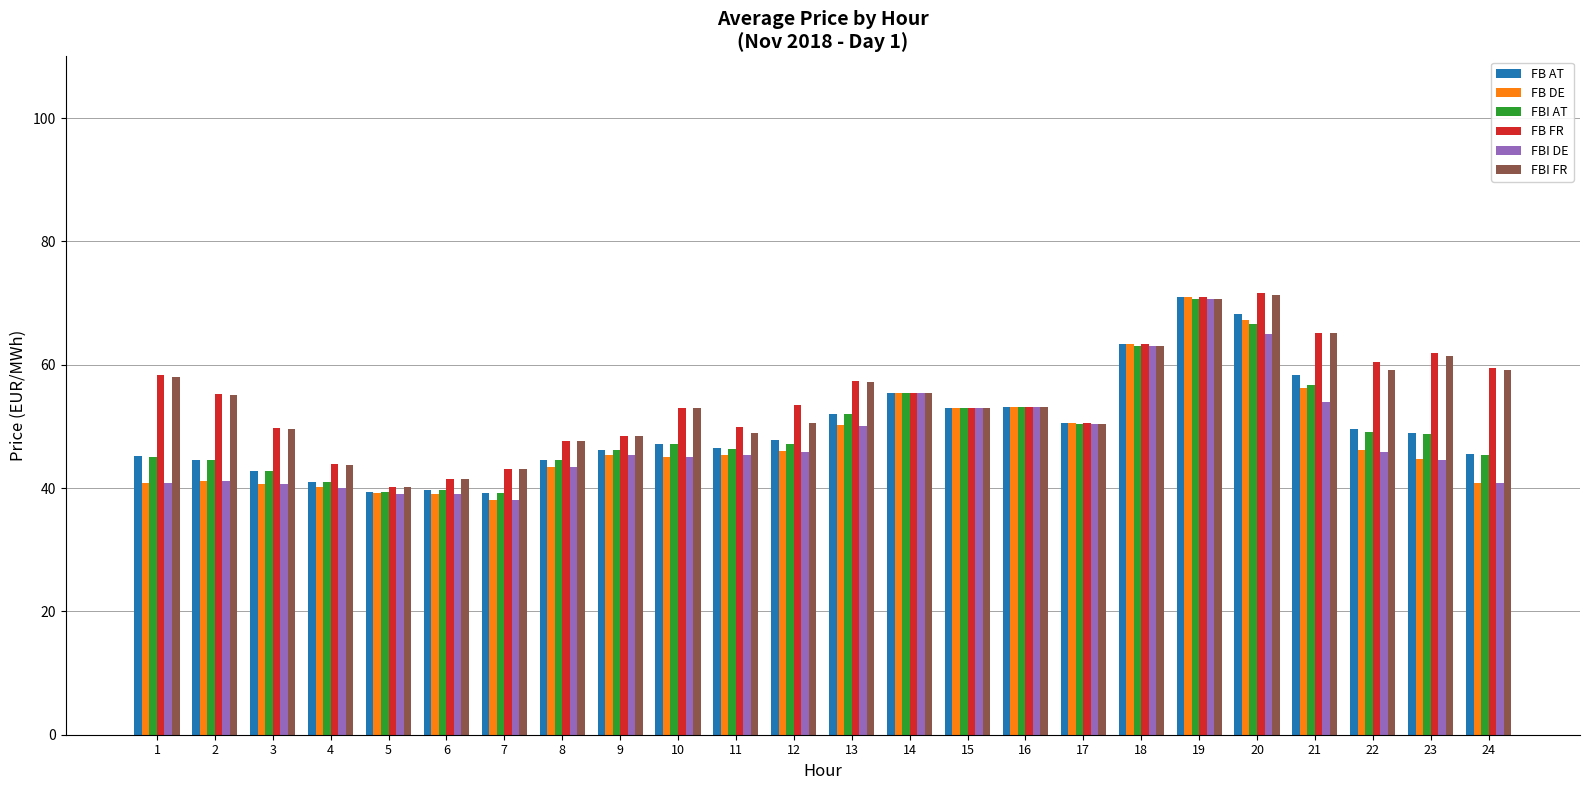

At how many categories does at least one series exceed 51?

15